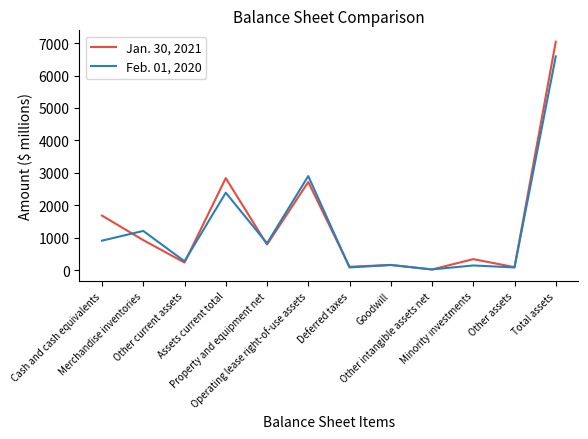

List the series in order of their overall mean, highest first.

Jan. 30, 2021, Feb. 01, 2020